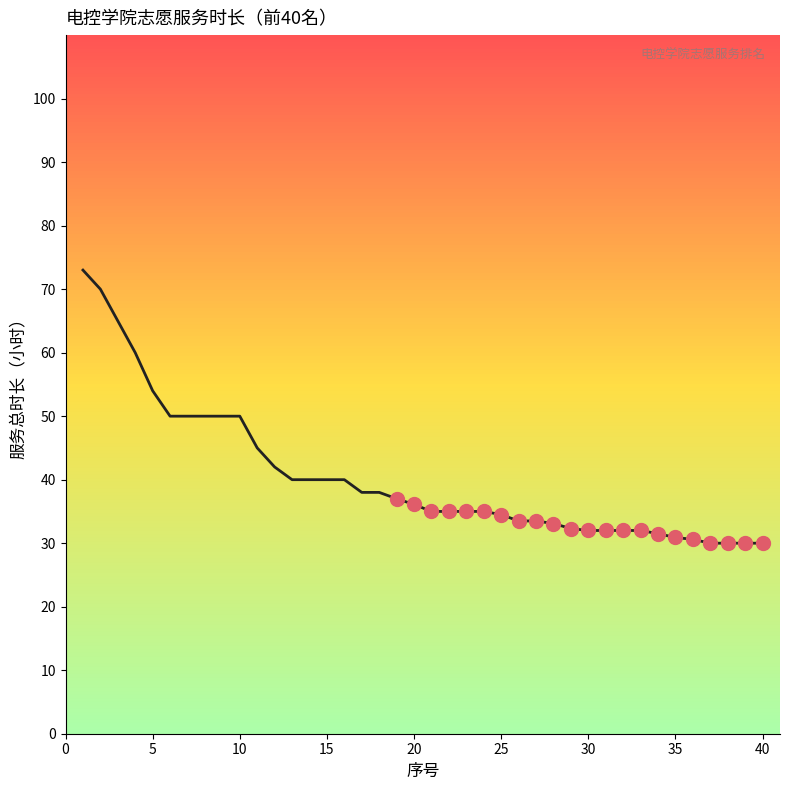

What is the smallest value displayed?

30.0